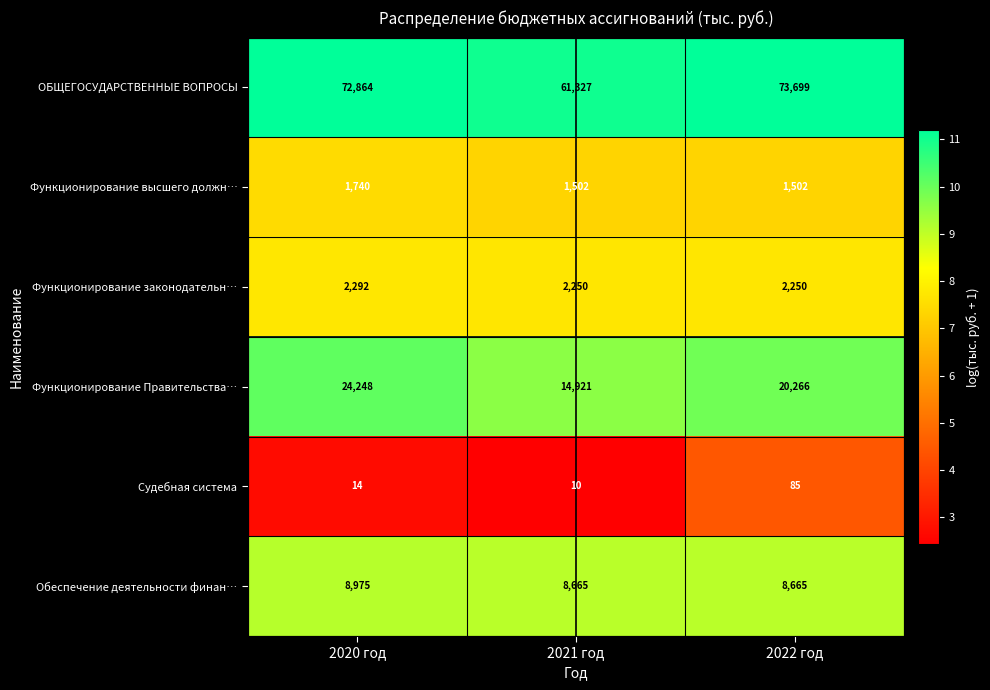

At 2020 год, list the series in order from smallest to largest.

Судебная система, Функционирование высшего должн…, Функционирование законодательн…, Обеспечение деятельности финан…, Функционирование Правительства…, ОБЩЕГОСУДАРСТВЕННЫЕ ВОПРОСЫ